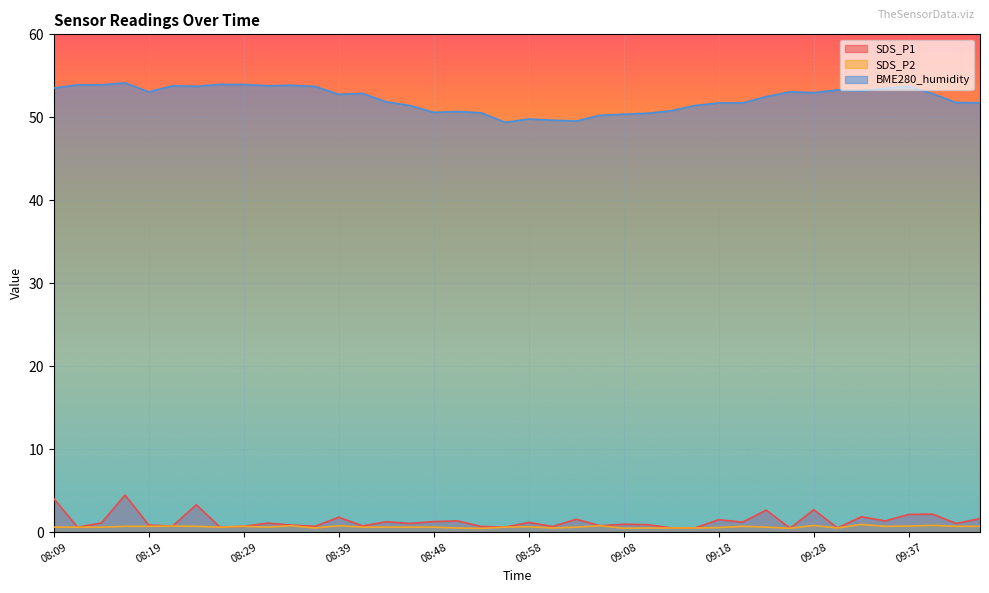

True or false: SDS_P1 has a value of 0.8 at 09:25.

False